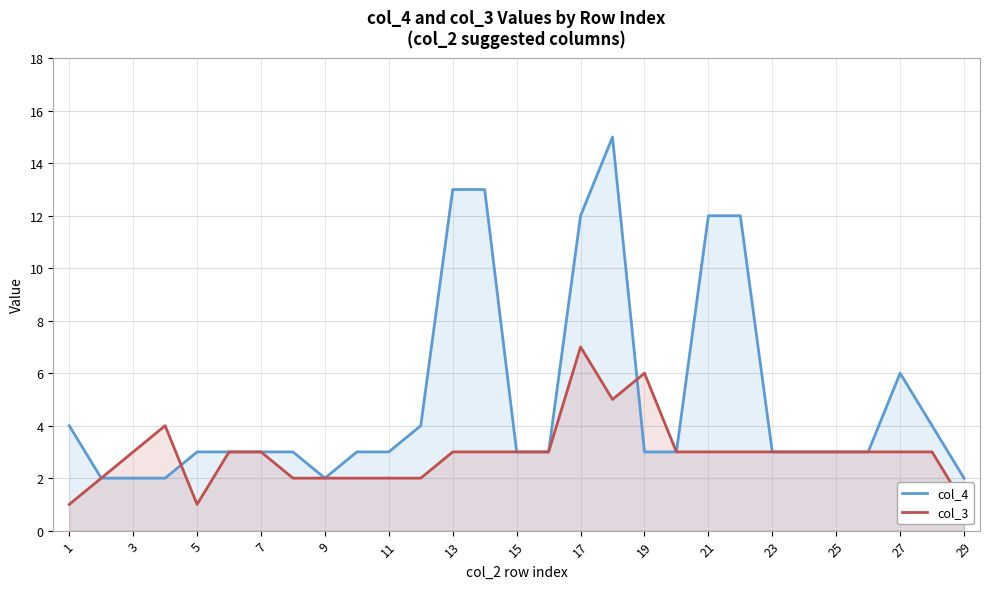

Is it true that col_4 equals 3 at 7?

True